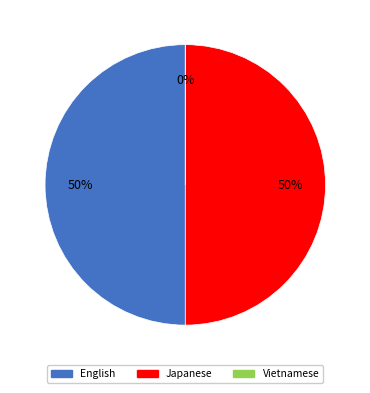

To the nearest percent, what is the difference between the largest and smallest slice percentages?

50%